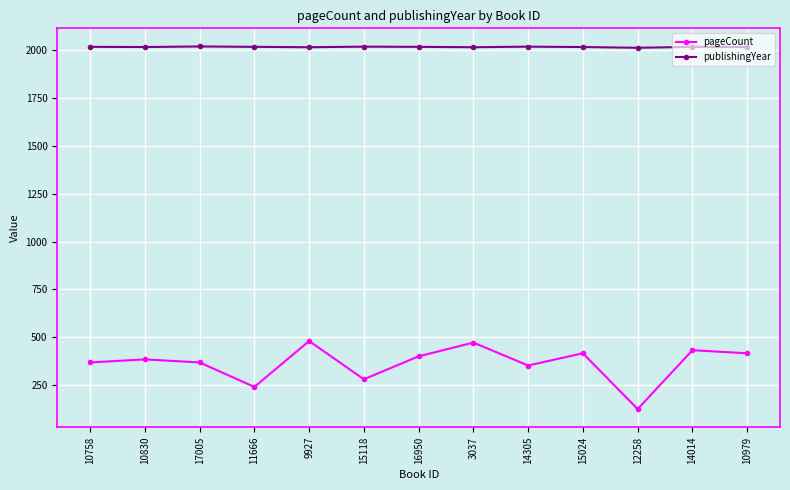

True or false: publishingYear and pageCount cross at least once.

False